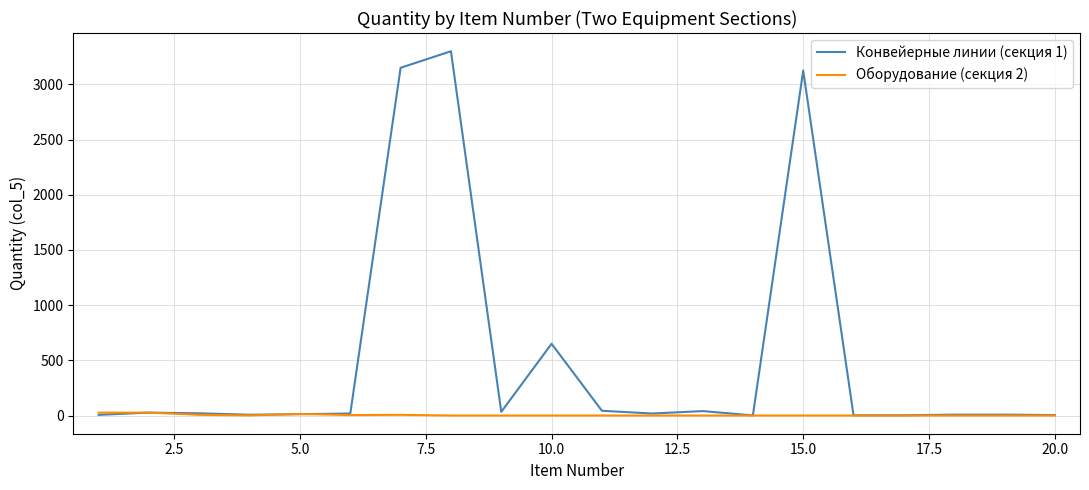

Rank the series by their maximum value, from highest to lowest.

Конвейерные линии (секция 1), Оборудование (секция 2)